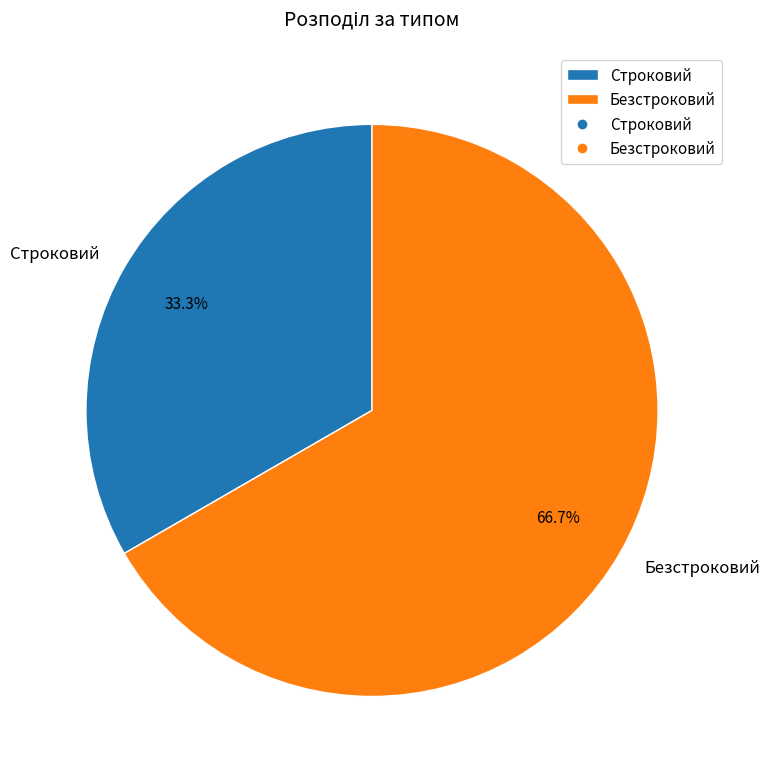

What percentage do Строковий and Безстроковий together represent?

100.0%